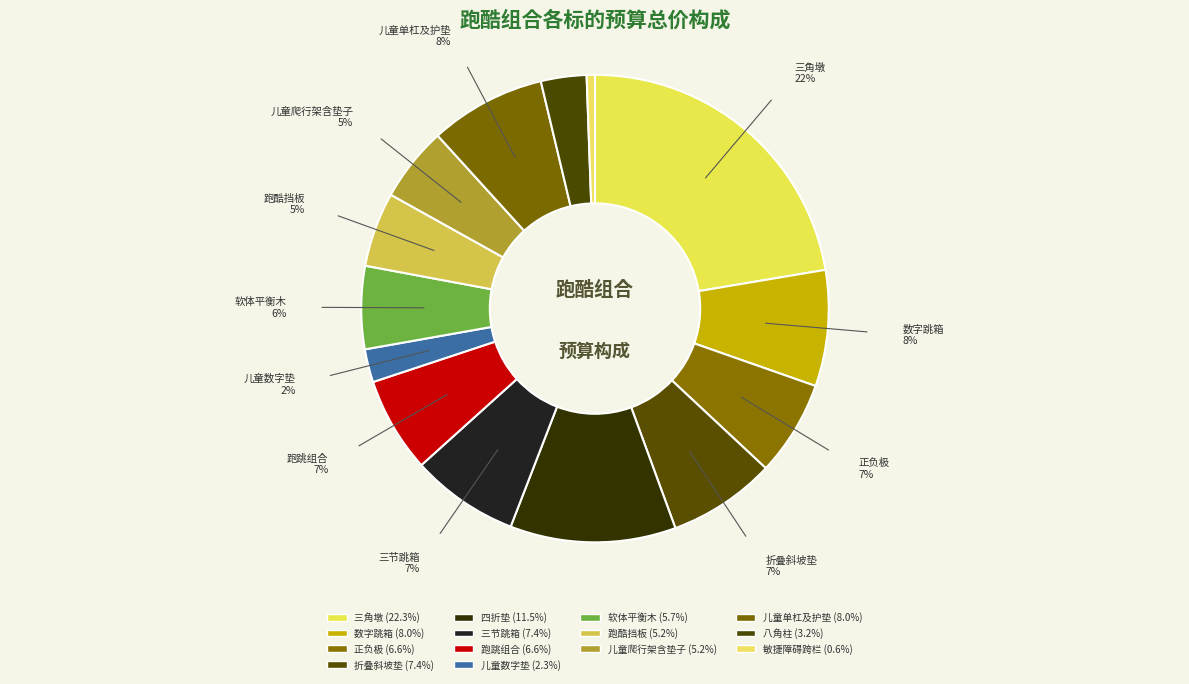

Rank the categories by value from highest to lowest.

三角墩, 四折垫, 数字跳箱, 儿童单杠及护垫, 折叠斜坡垫, 三节跳箱, 正负极, 跑跳组合, 软体平衡木, 跑酷挡板, 儿童爬行架含垫子, 八角柱, 儿童数字垫, 敏捷障碍跨栏